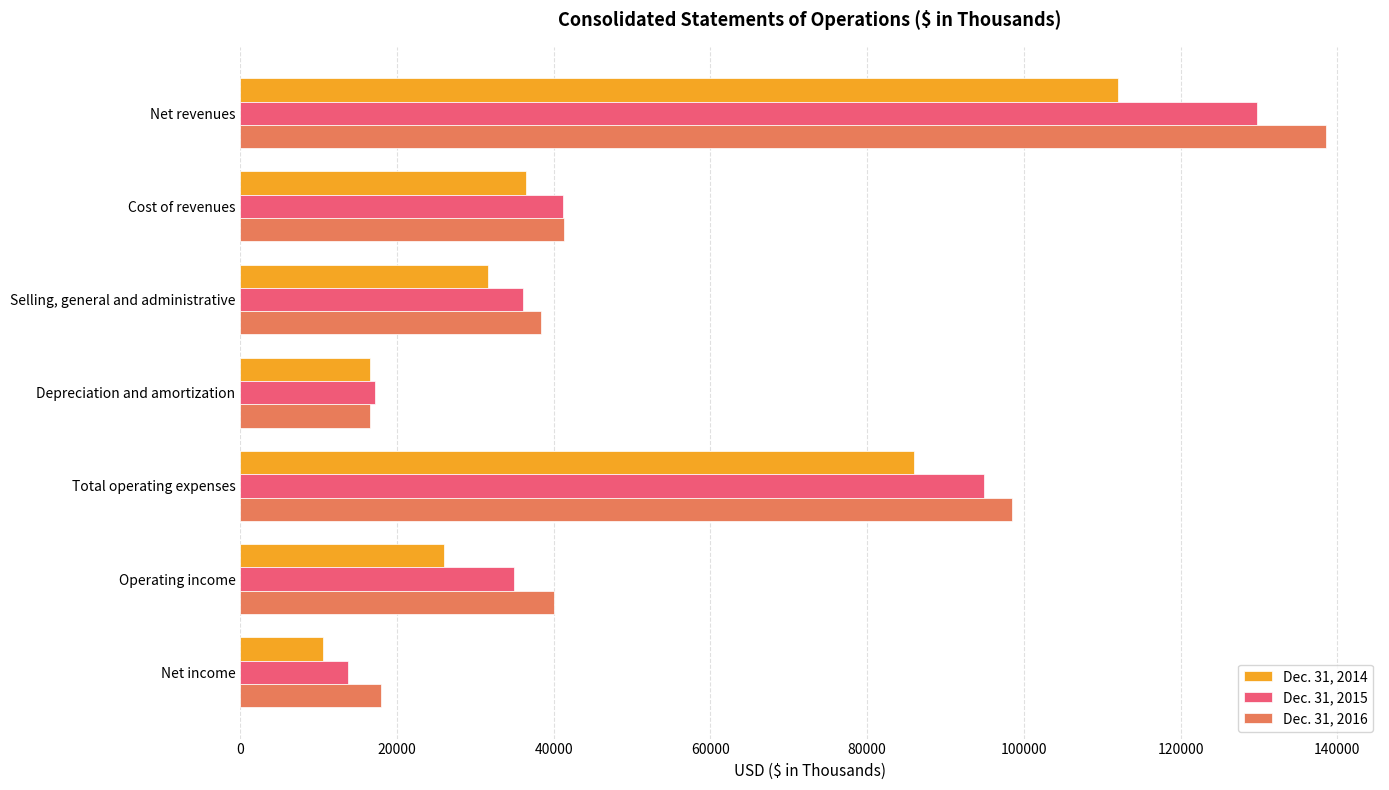

What is the sum of the Dec. 31, 2015 values at Total operating expenses and Net income?

108662